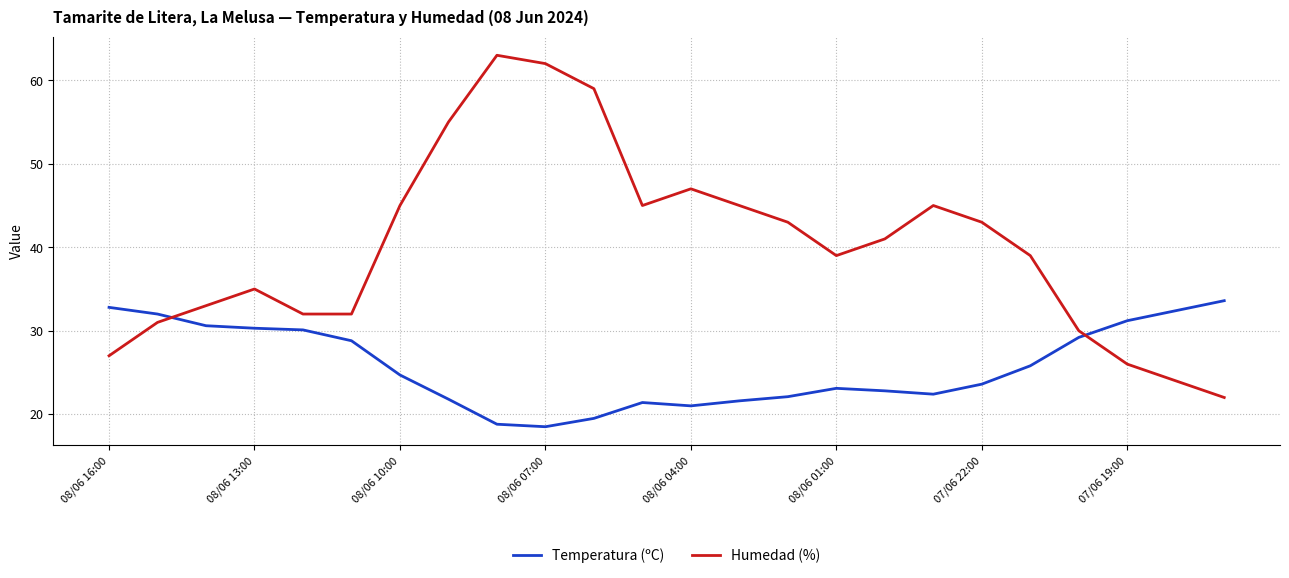

What are all the series names shown in the legend?

Temperatura (ºC), Humedad (%)